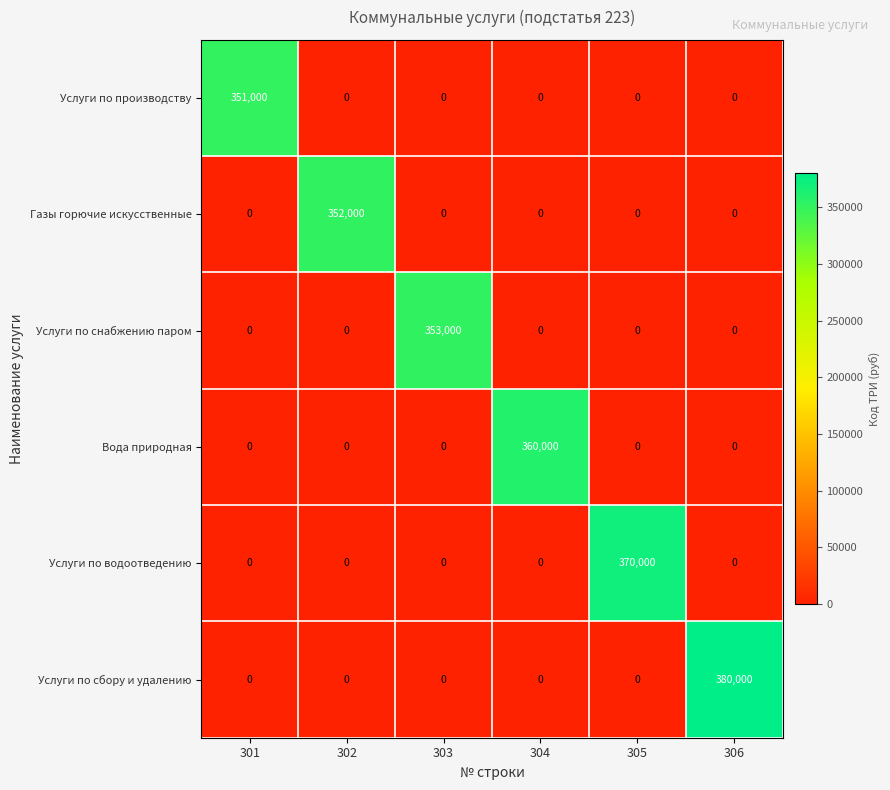

True or false: Услуги по сбору и удалению has a value of 0 at 303.

True